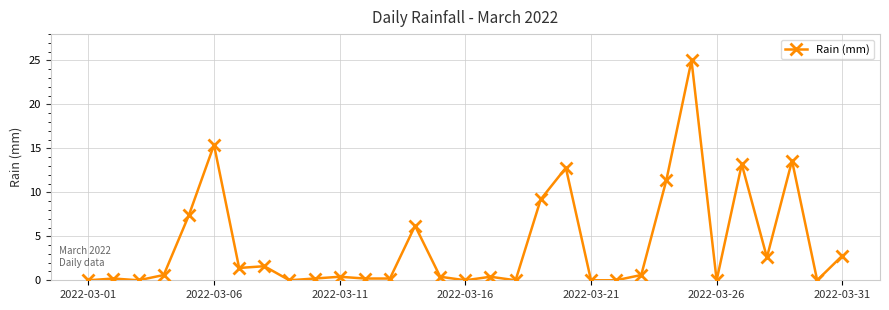

True or false: the data has more than 1 interior local peaks.

True